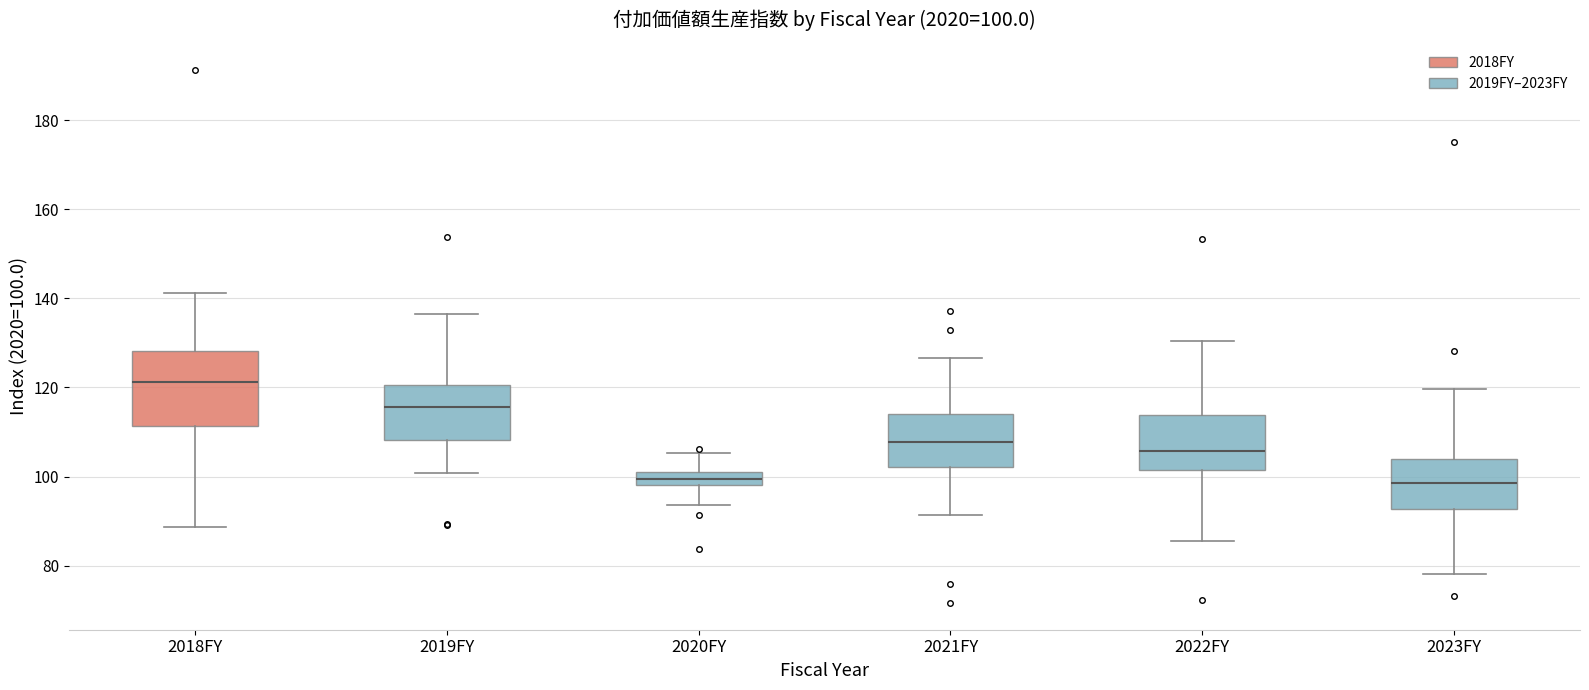

Comparing the boxes themselves (not the whiskers), which one is the tallest?

2018FY